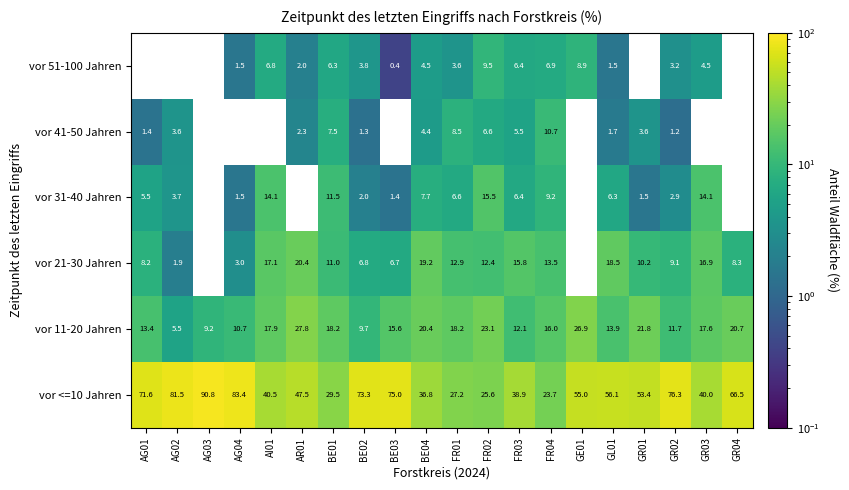

The vor 51-100 Jahren series shows 6.8 at AI01. True or false?

True